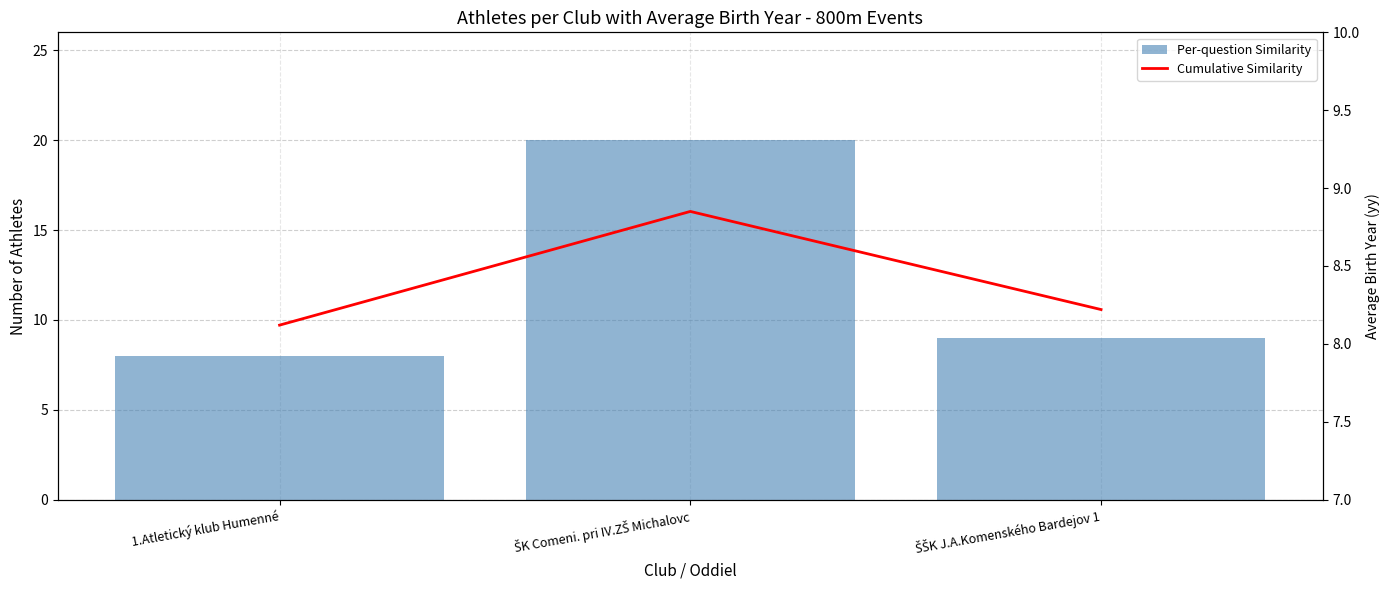

What are all the series names shown in the legend?

Per-question Similarity, Cumulative Similarity